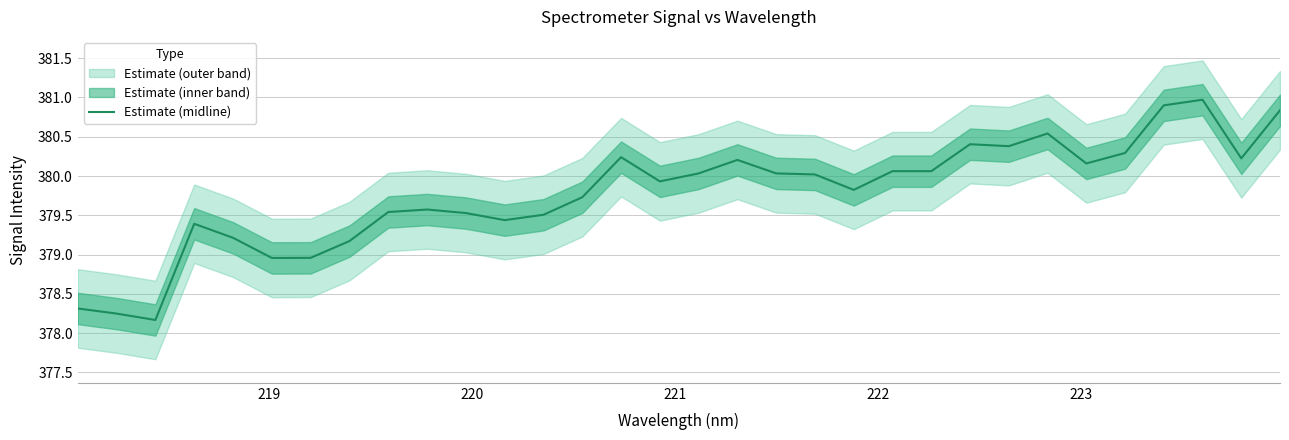

How many interior local valleys (lower than both neighbors) does the data have?

8